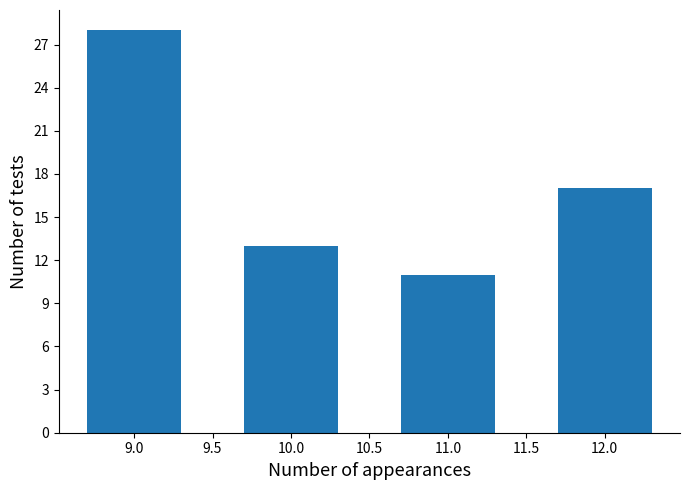

Reading right to left, extract all data points from this chart.

17	11	13	28